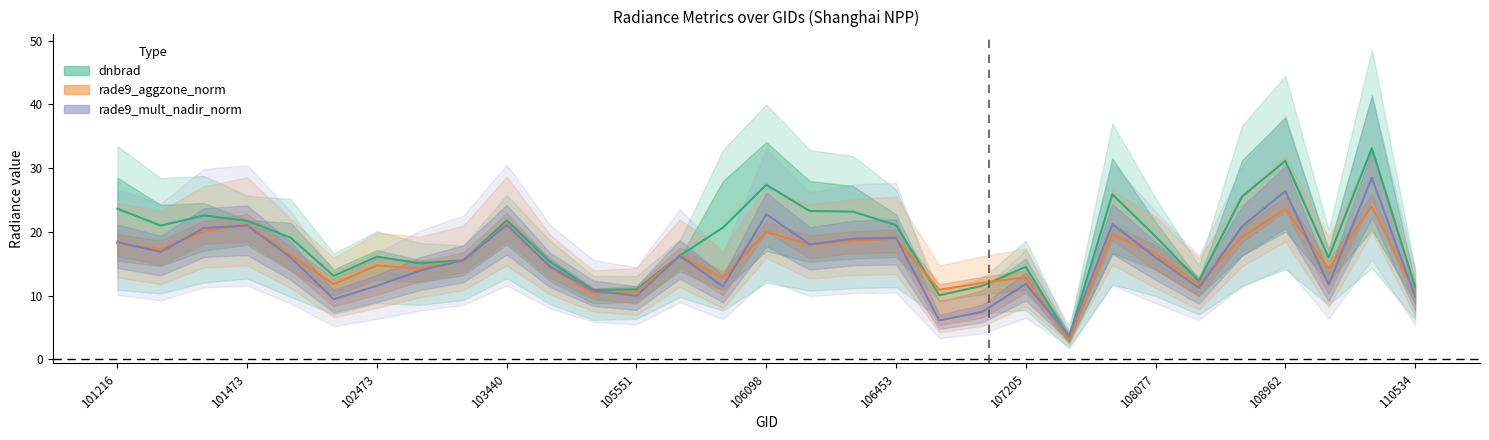

At 104154, list the series in order from largest to smallest.

dnbrad, rade9_mult_nadir_norm, rade9_aggzone_norm